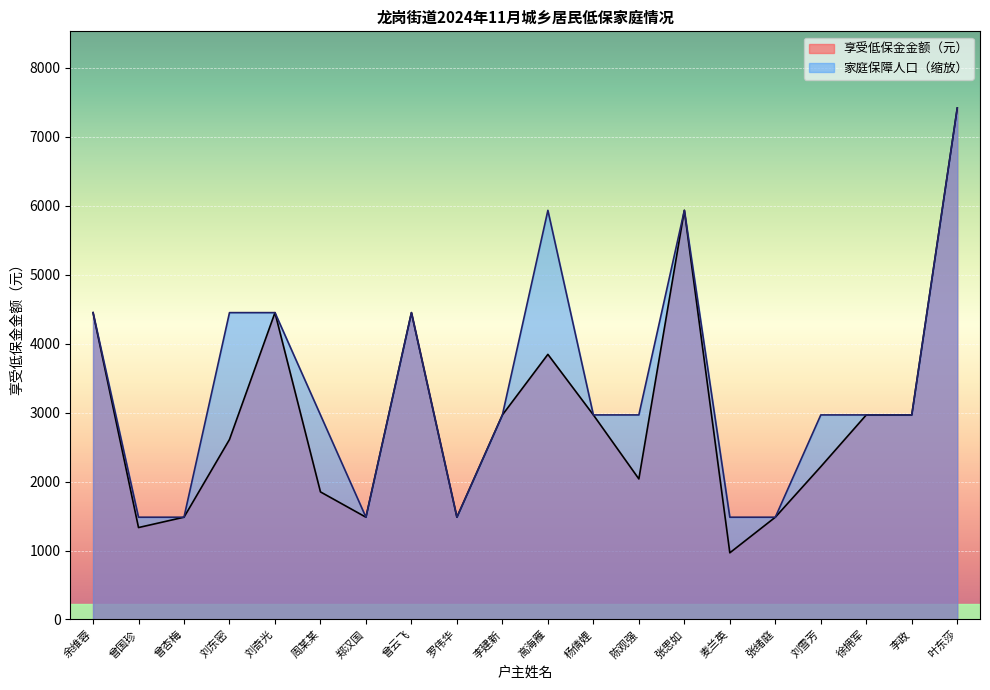

What is the value of the 家庭保障人口 point at the 12th from the left?

2966